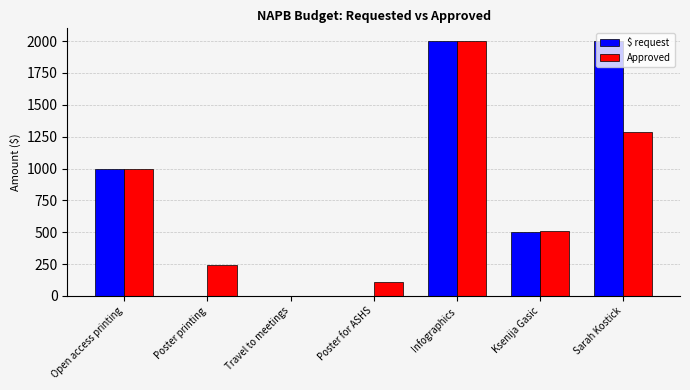

What is the maximum value shown in the chart?

2000.0